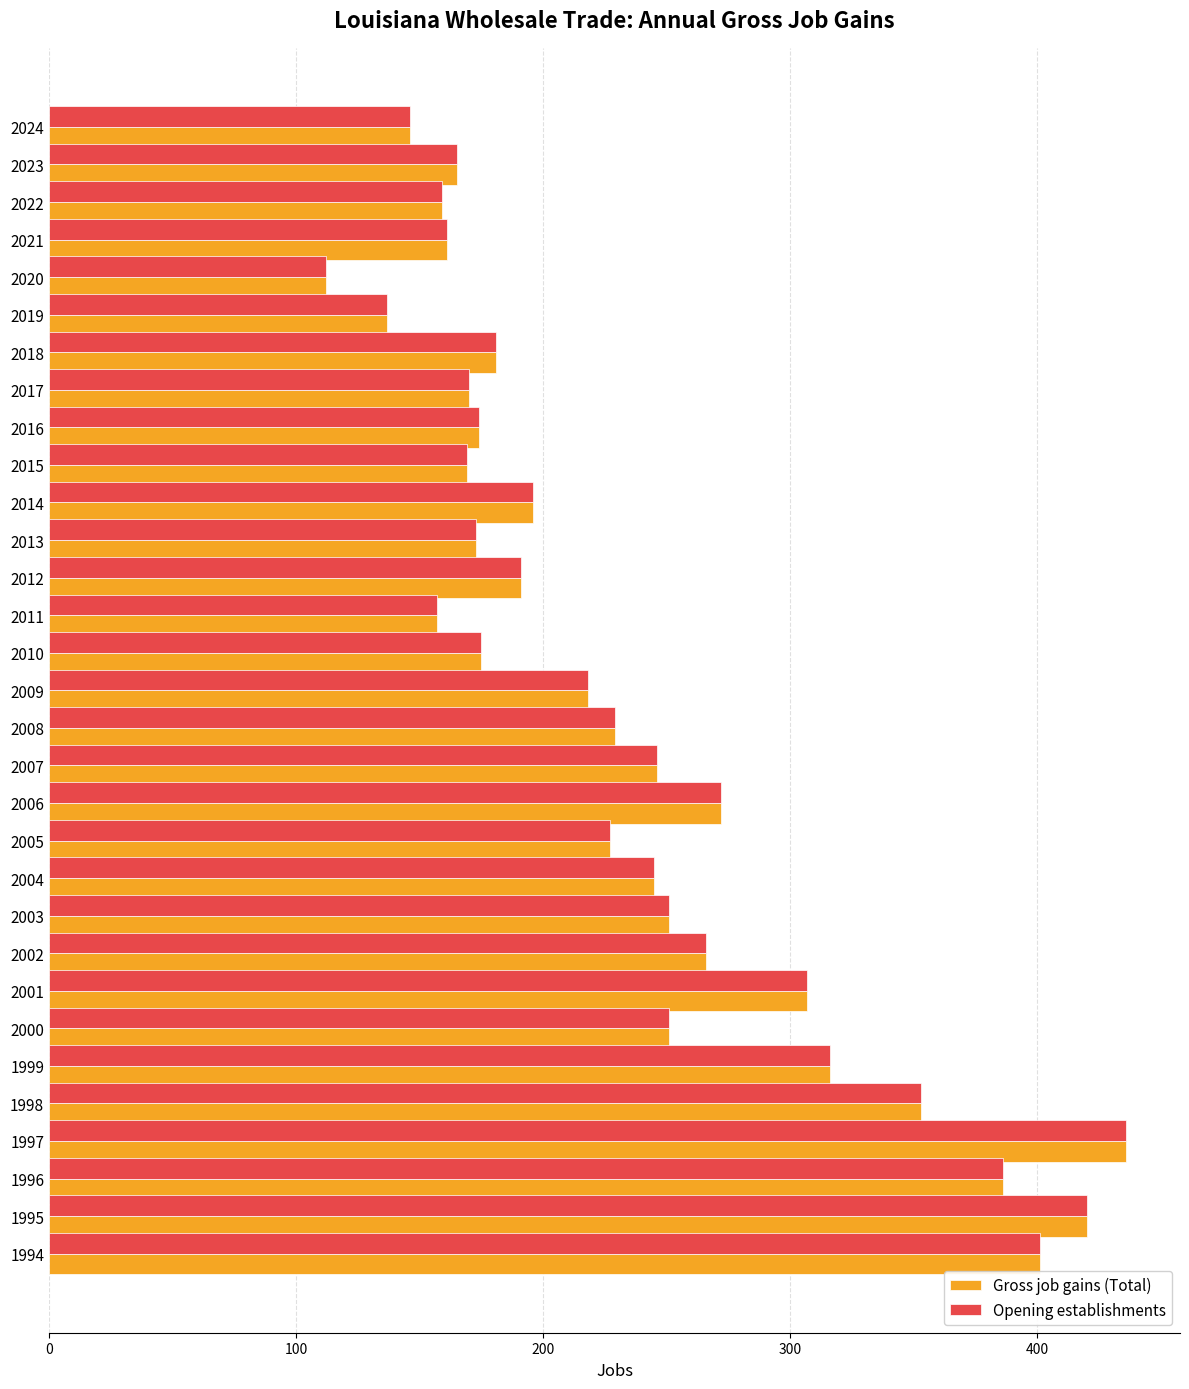

Is the value of Opening establishments at 2002 greater than the value of Gross job gains (Total) at 2012?

Yes